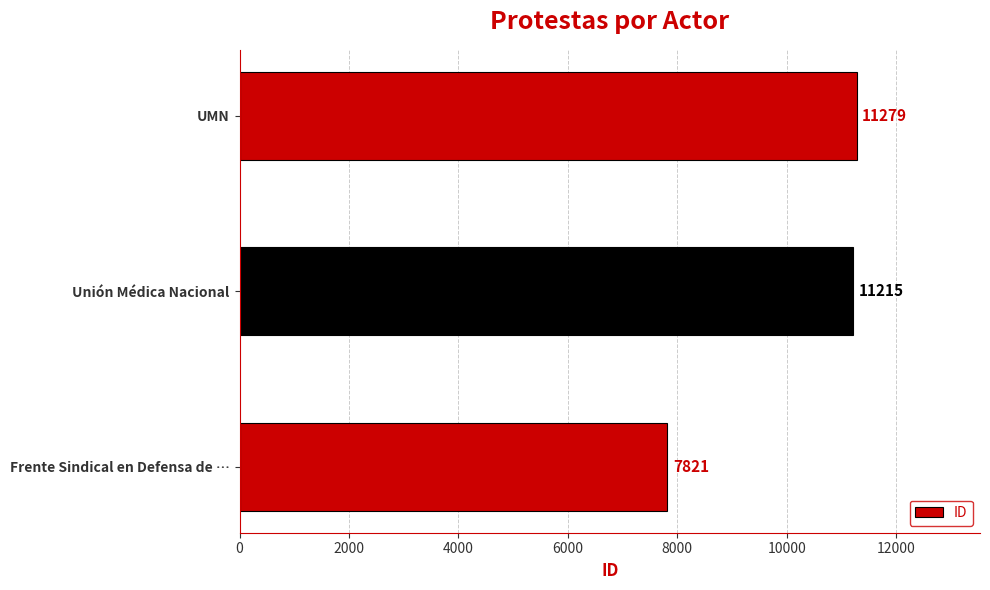

Reading bottom to top, what are all the values shown in this chart?

Frente Sindical en Defensa de …=7821	Unión Médica Nacional=11215	UMN=11279